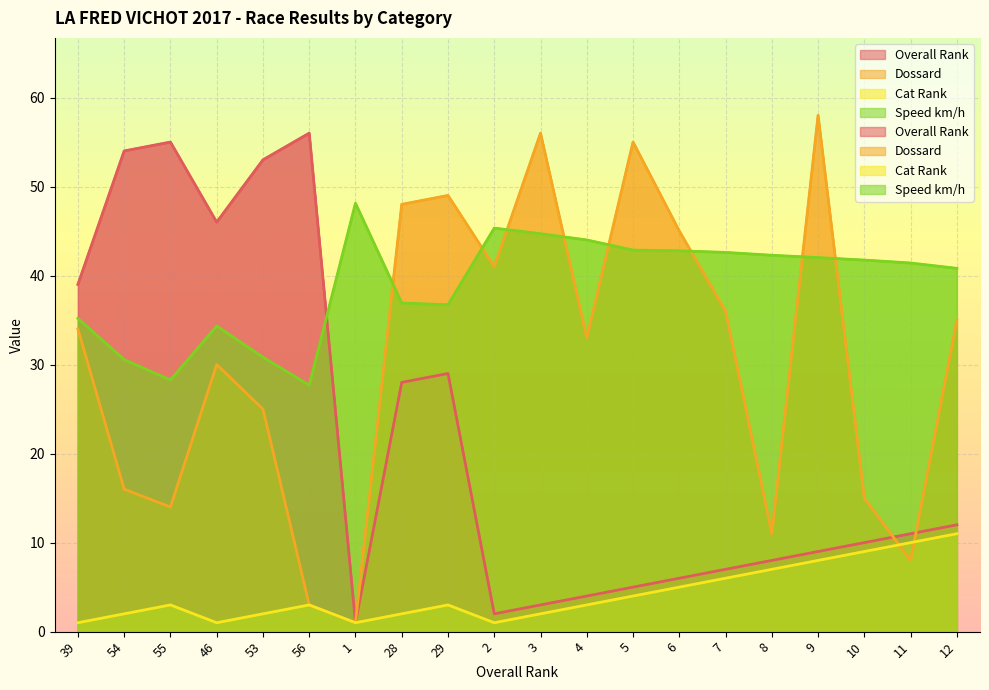

Which label corresponds to the smallest value in the chart?

1